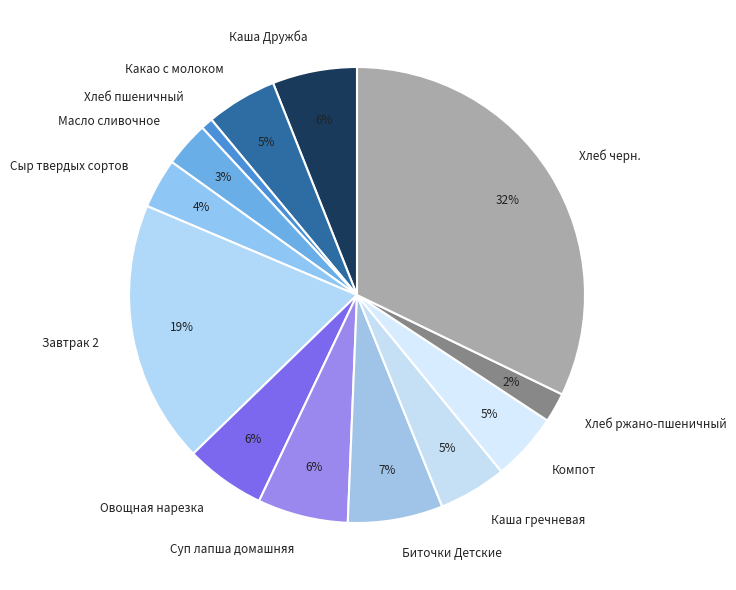

Which category has the smallest portion of the pie?

Хлеб пшеничный